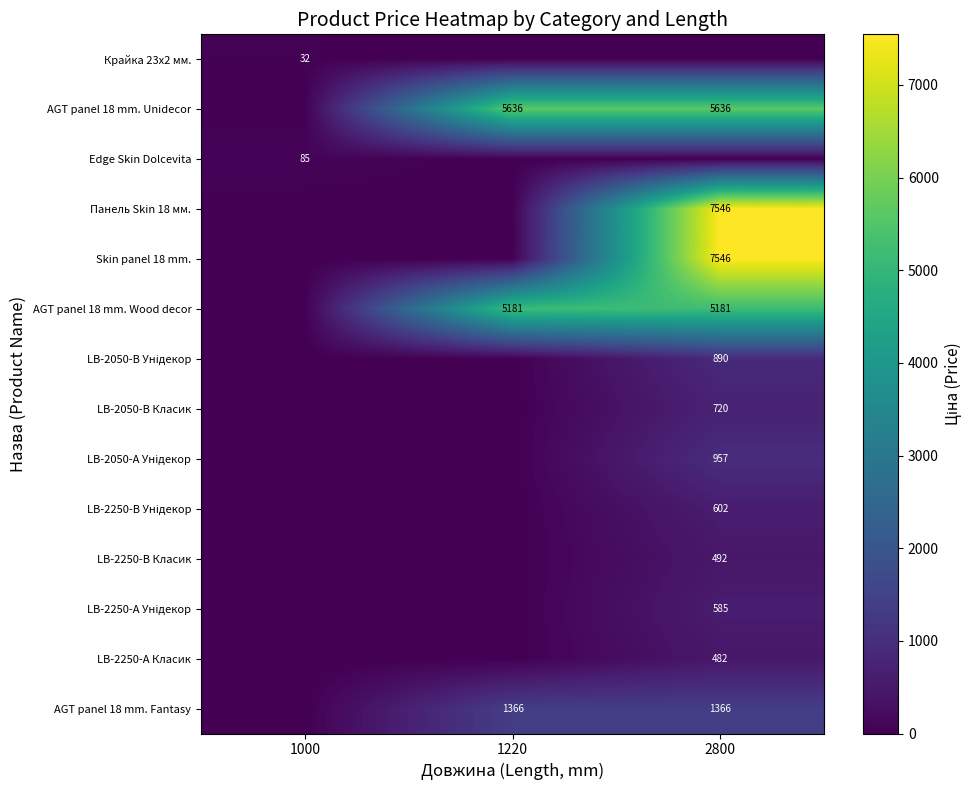

What is the greatest value displayed?

7545.9